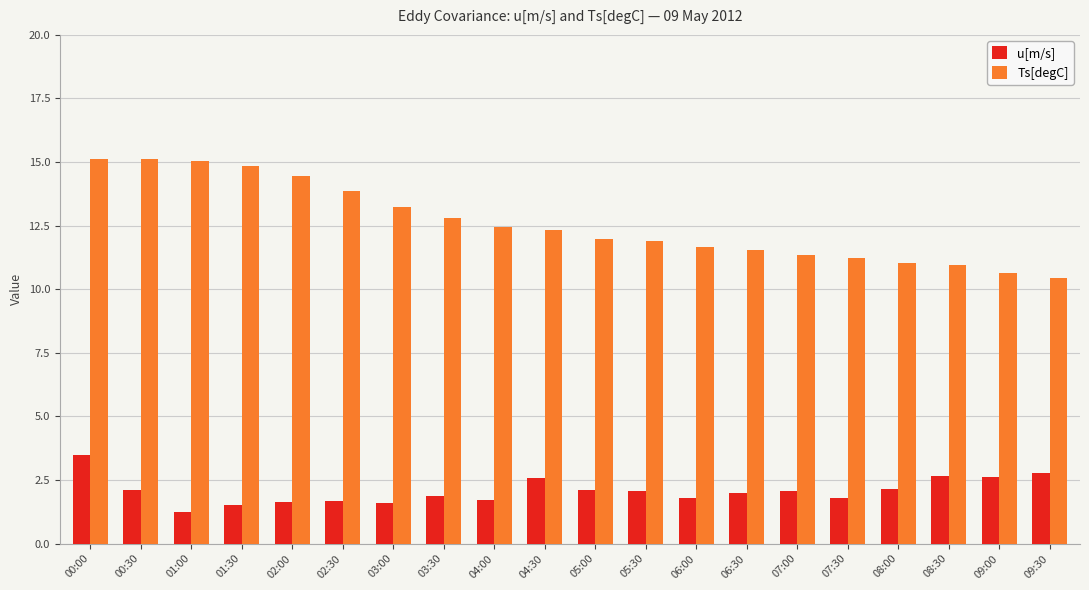

True or false: Ts[degC] has a value of 18.5 at 08:30.

False